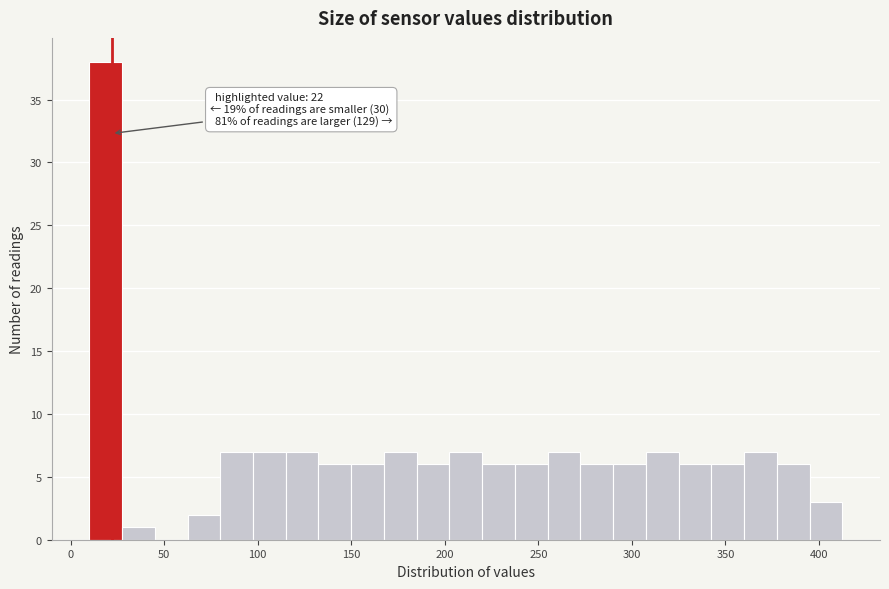

Read against the x-axis, roughly where is the centre of the tallest bar?

20